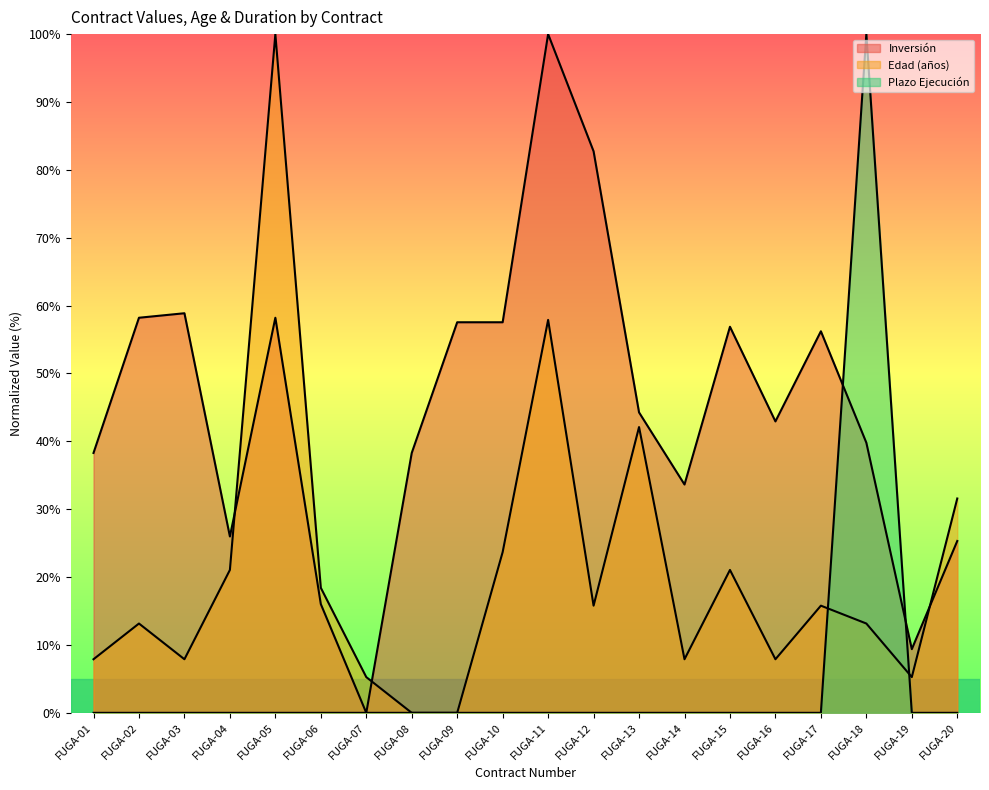

At which label does Edad (años) reach its peak?

FUGA-05